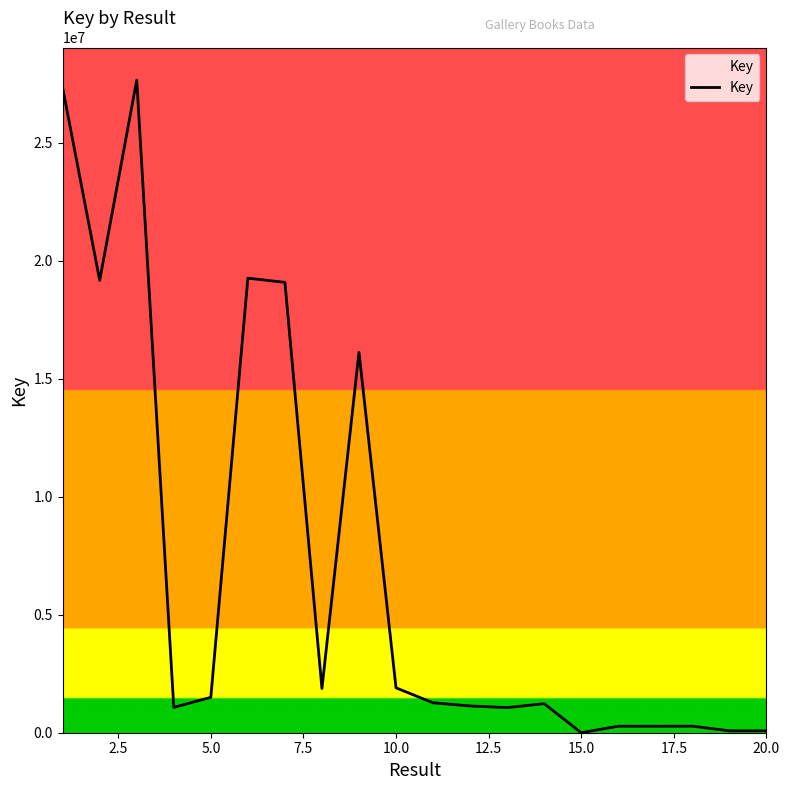

What is the maximum value shown in the chart?

27664002